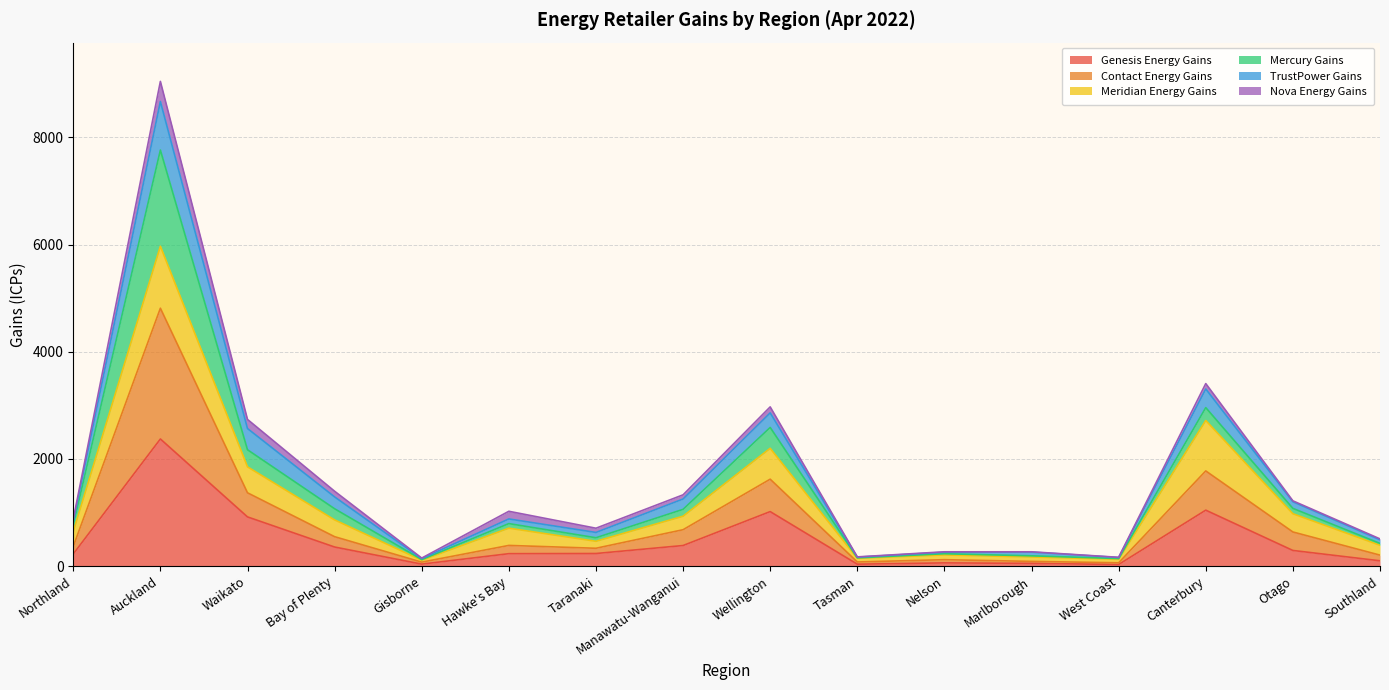

What is the highest value of the Genesis Energy Gains series?

2373